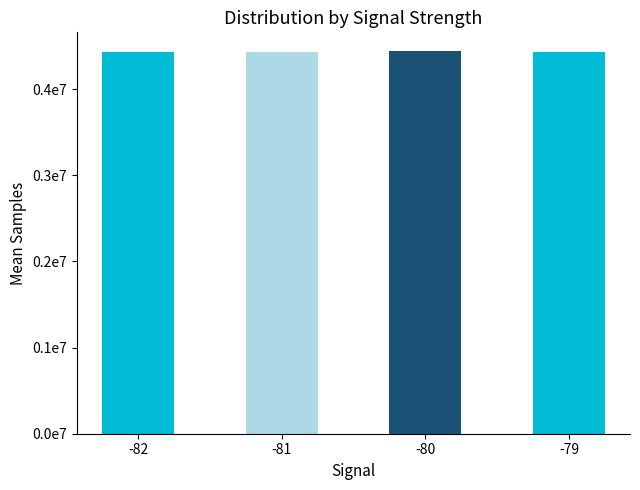

What is the ratio of the value at -79 to the value at -82?

1.0